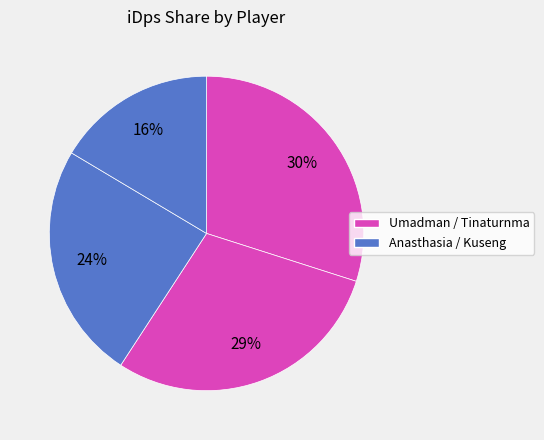

To the nearest percent, what is the average slice percentage?

25%